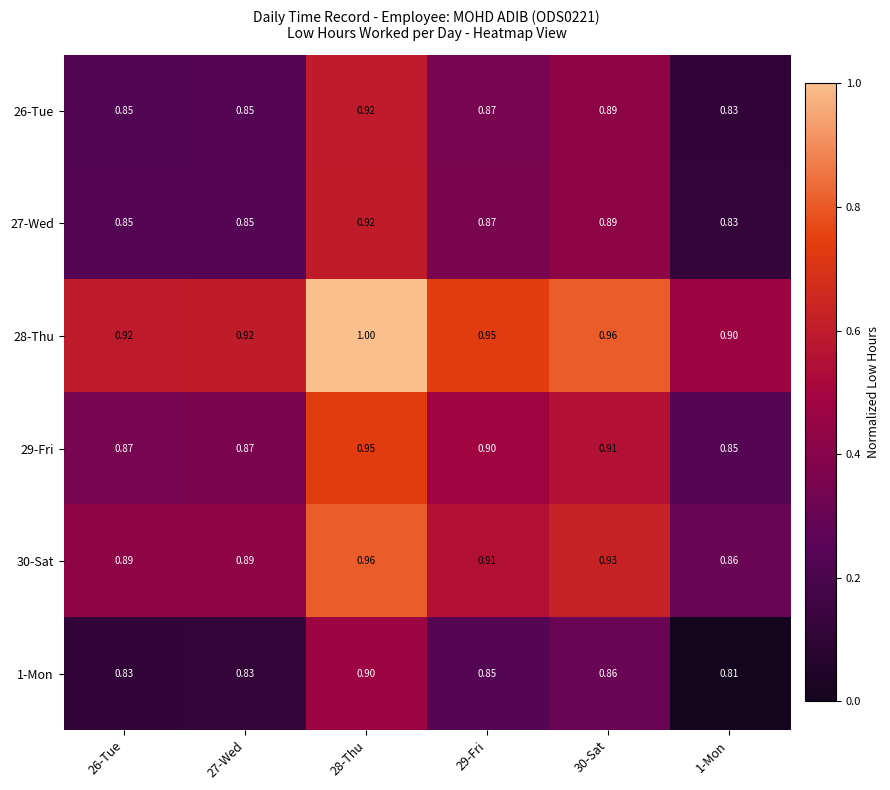

At how many categories does at least one series exceed 0?

6